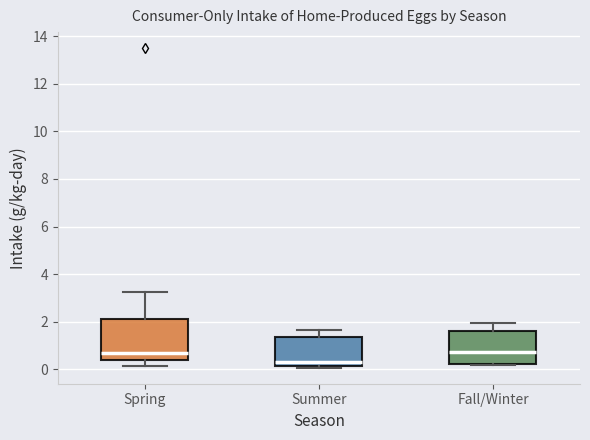

Reading left to right, read every box against the y-axis: the position of its median line, the range the box covers, and the ends of its whiskers. The values are not printed on the chart, so give them approximately, as read against the axis.

Spring: median 0.6, box 0.4 to 2.2, whiskers 0.2 to 3.2
Summer: median 0.4, box 0.2 to 1.4, whiskers 0.0 to 1.6
Fall/Winter: median 0.8, box 0.2 to 1.6, whiskers 0.2 to 2.0